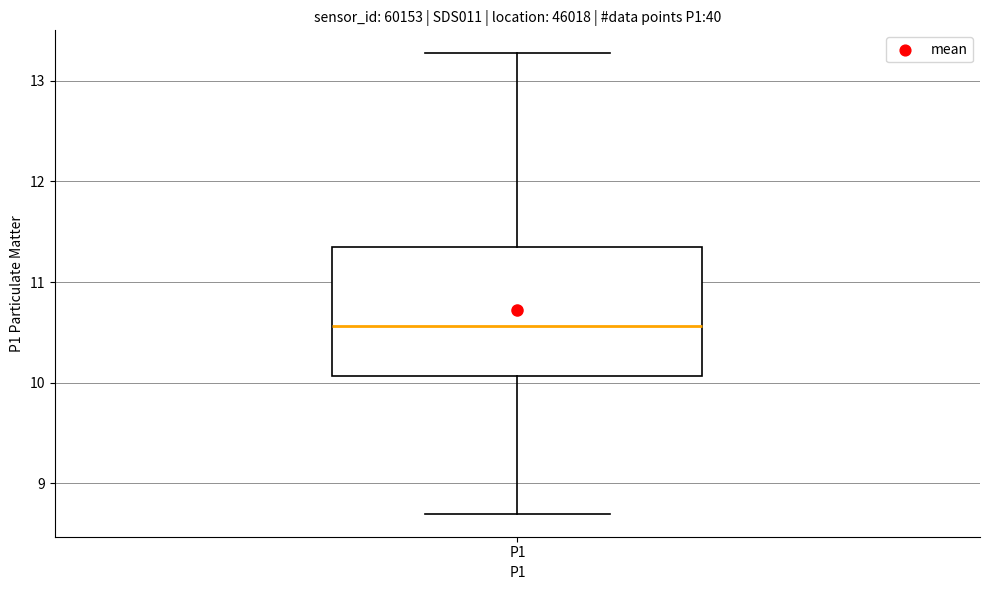

Transcribe this box plot: give where the median line is, the range the box spans, and where the two whiskers end, as read against the y-axis. The values are not printed on the chart, so give them approximately, as read against the axis.

median 10.6, box 10.1 to 11.4, whiskers 8.7 to 13.3